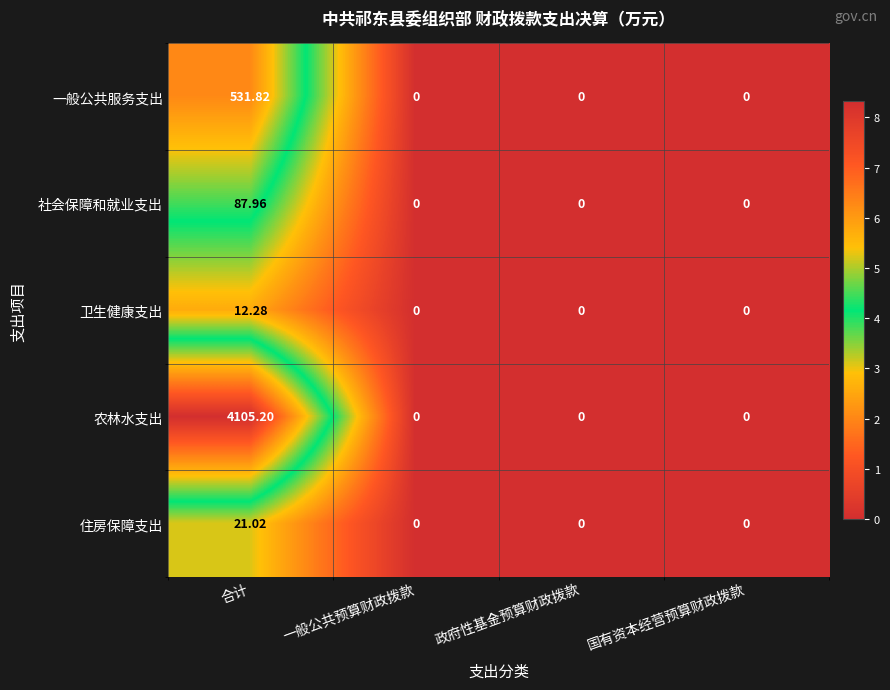

How many categories are shown in the chart?

4